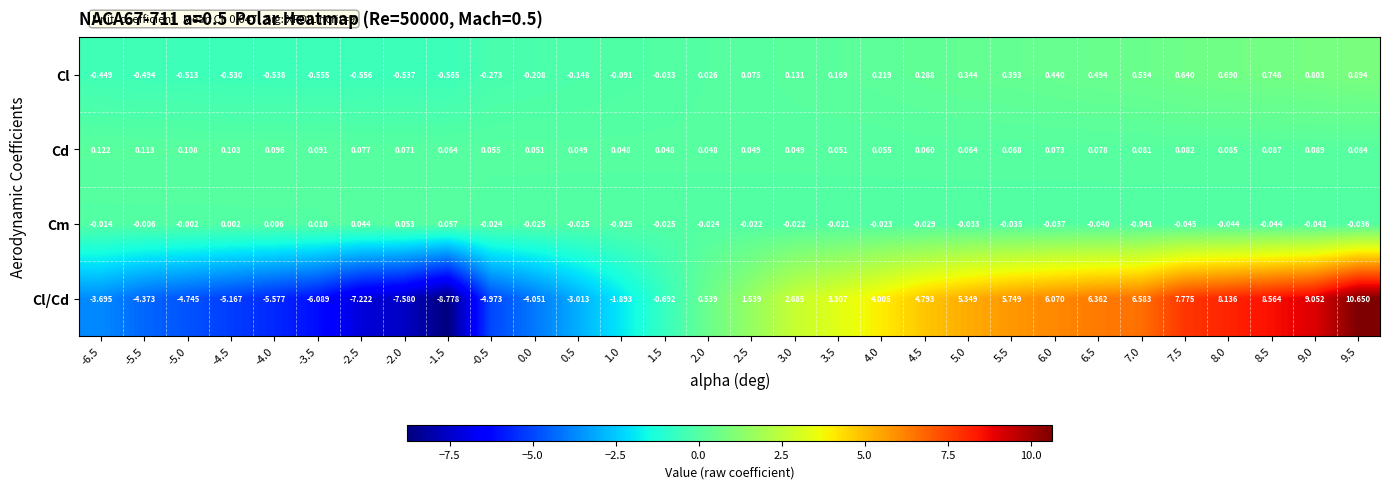

Rank the series by their maximum value, from lowest to highest.

Cm, Cd, Cl, Cl/Cd